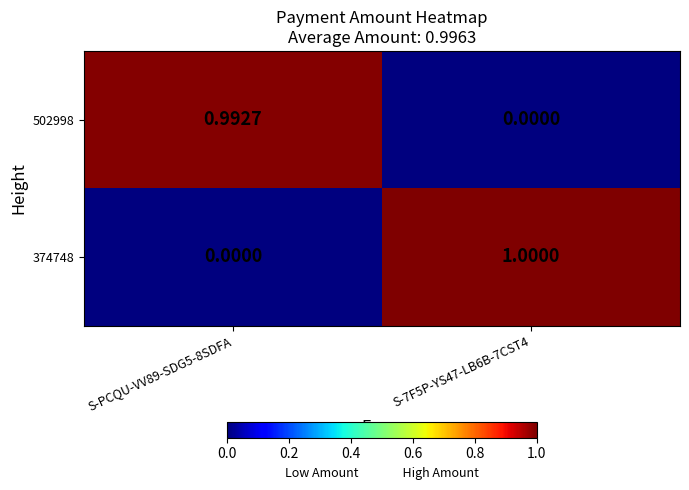

At how many categories does at least one series exceed 0?

2